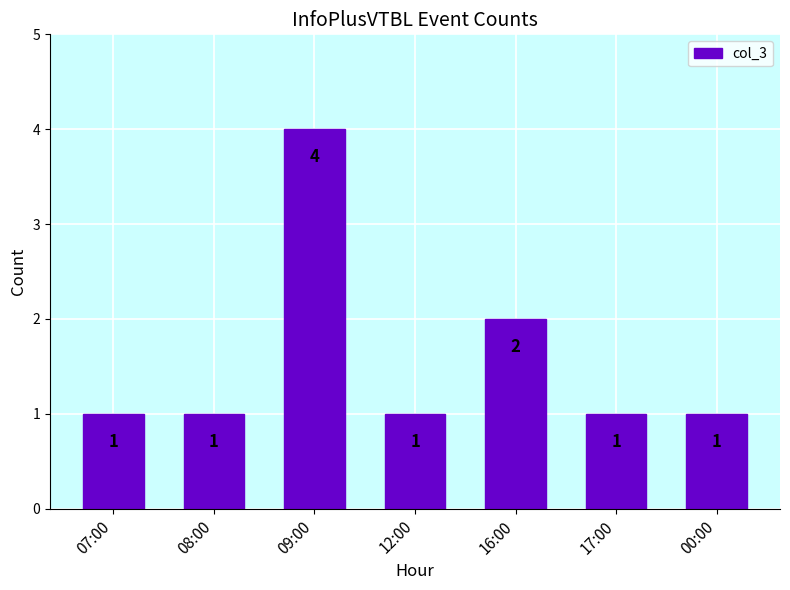

Which has a higher value, 16:00 or 09:00?

09:00